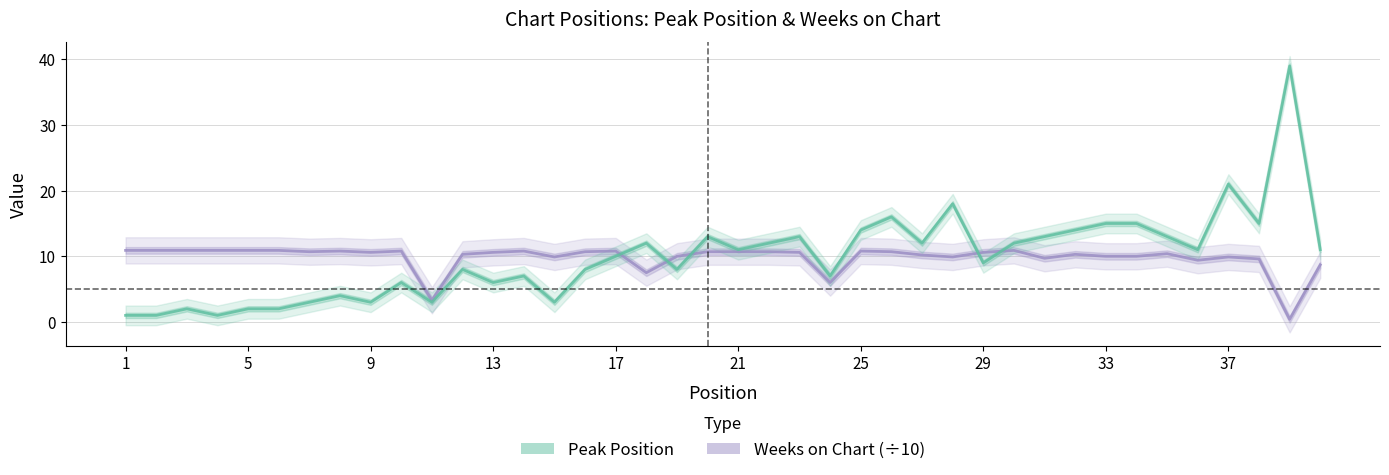

Reading left to right, extract all data points from this chart.

Weeks on Chart (÷10): 10.9	10.9	10.9	10.9	10.9	10.9	10.7	10.8	10.6	10.8	3.3	10.3	10.6	10.8	9.9	10.7	10.8	7.5	10.0	10.7	10.7	10.7	10.6	6.0	10.8	10.7	10.2	9.9	10.6	10.9	9.7	10.3	10.0	10.0	10.4	9.4	9.9	9.6	0.4	8.7
Peak Position: 1.0	1.0	2.0	1.0	2.0	2.0	3.0	4.0	3.0	6.0	3.0	8.0	6.0	7.0	3.0	8.0	10.0	12.0	8.0	13.0	11.0	12.0	13.0	7.0	14.0	16.0	12.0	18.0	9.0	12.0	13.0	14.0	15.0	15.0	13.0	11.0	21.0	15.0	39.0	11.0